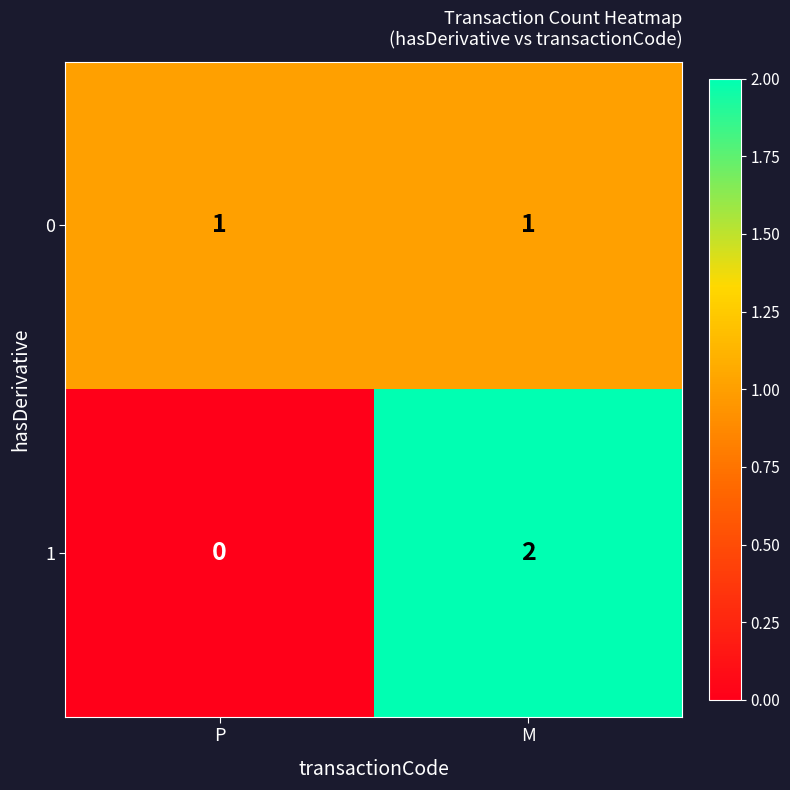

Rank the series by their maximum value, from lowest to highest.

0, 1